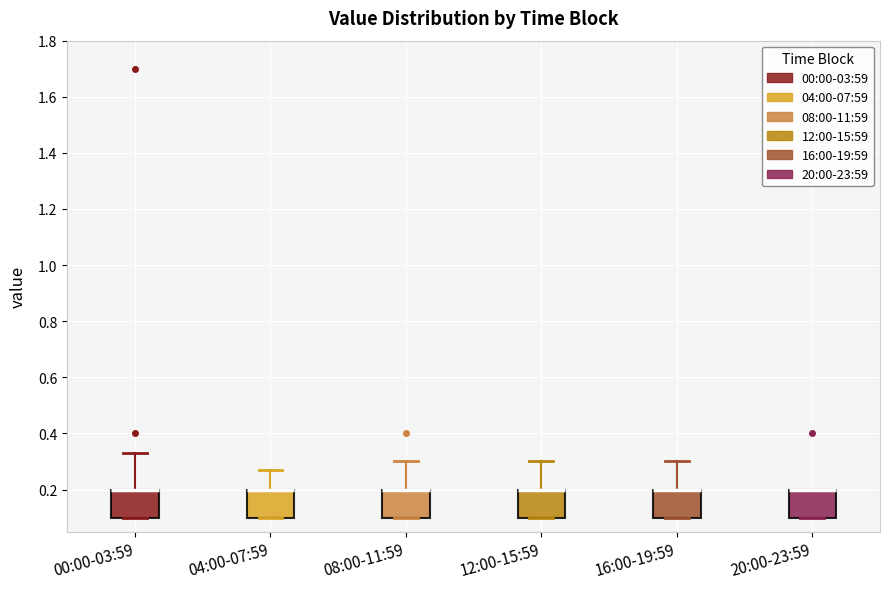

Reading left to right, read every box against the y-axis: the position of its median line, the range the box covers, and the ends of its whiskers. The values are not printed on the chart, so give them approximately, as read against the axis.

00:00-03:59: median 0.20 (drawn on the box's upper edge), box 0.10 to 0.20, whiskers 0.10 to 0.34
04:00-07:59: median 0.20 (drawn on the box's upper edge), box 0.10 to 0.20, whiskers 0.10 to 0.28
08:00-11:59: median 0.20 (drawn on the box's upper edge), box 0.10 to 0.20, whiskers 0.10 to 0.30
12:00-15:59: median 0.20 (drawn on the box's upper edge), box 0.10 to 0.20, whiskers 0.10 to 0.30
16:00-19:59: median 0.20 (drawn on the box's upper edge), box 0.10 to 0.20, whiskers 0.10 to 0.30
20:00-23:59: median 0.20 (drawn on the box's upper edge), box 0.10 to 0.20, whiskers 0.10 to 0.20